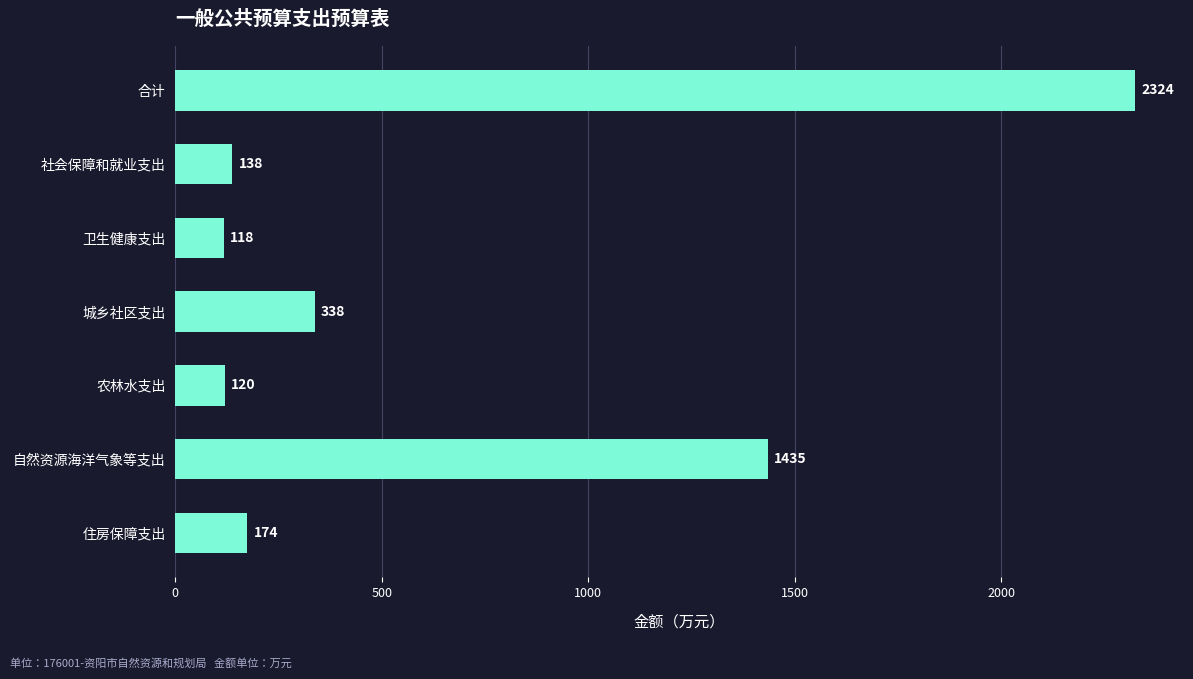

How many bars are there in total?

7